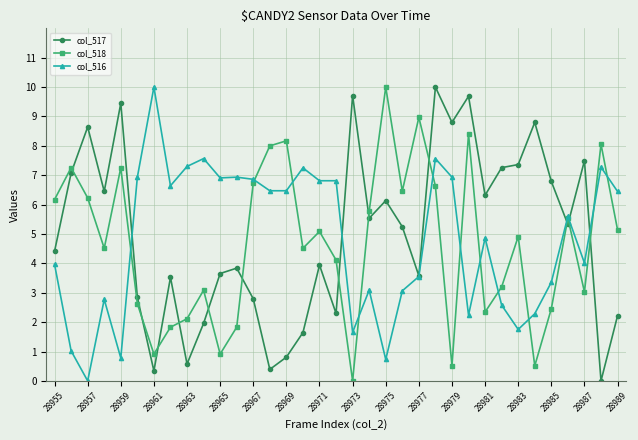

What is the greatest value displayed?

10.0